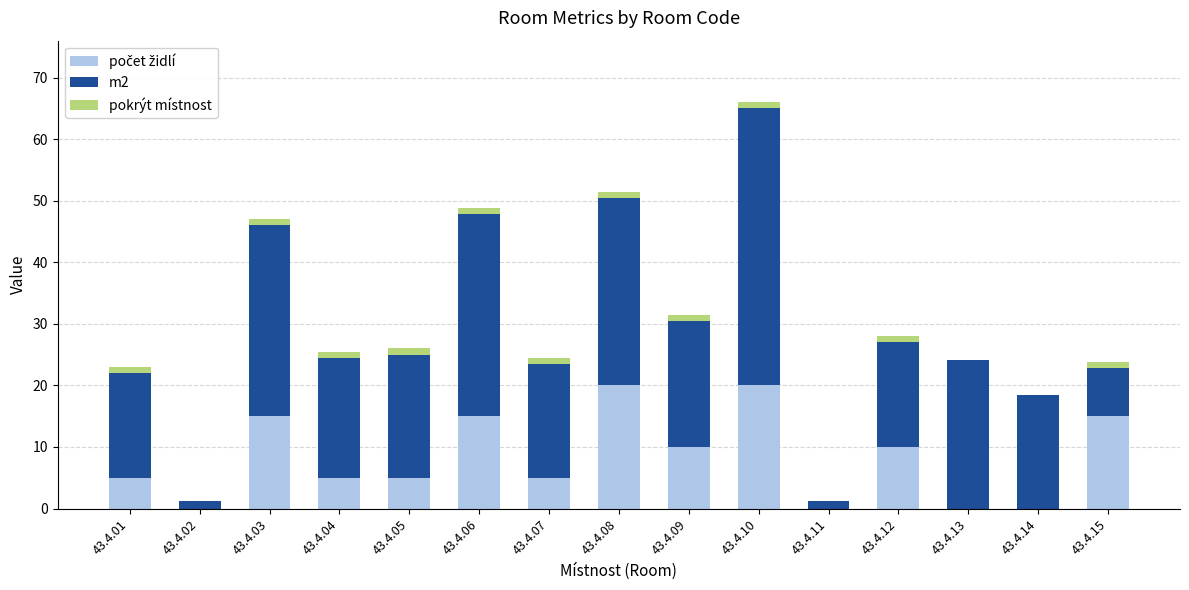

At which category is the sum across all series the highest?

43.4.10